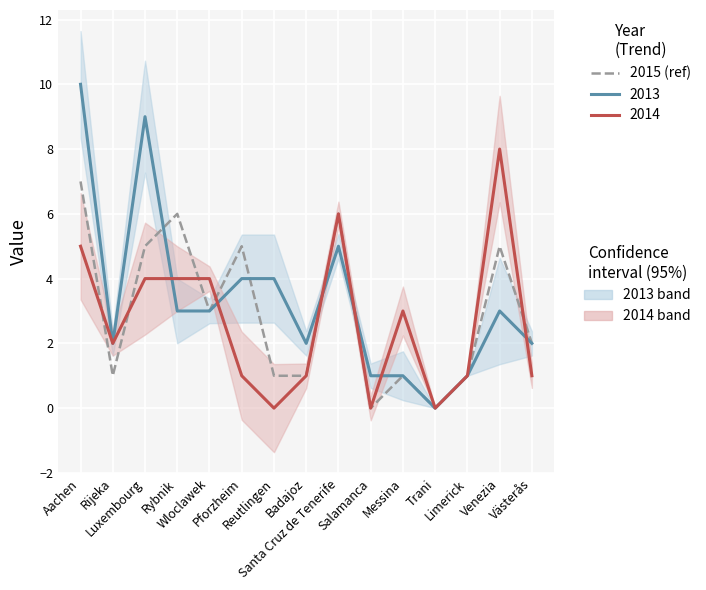

What is the difference between the second highest and second lowest values in the 2015 series?

6